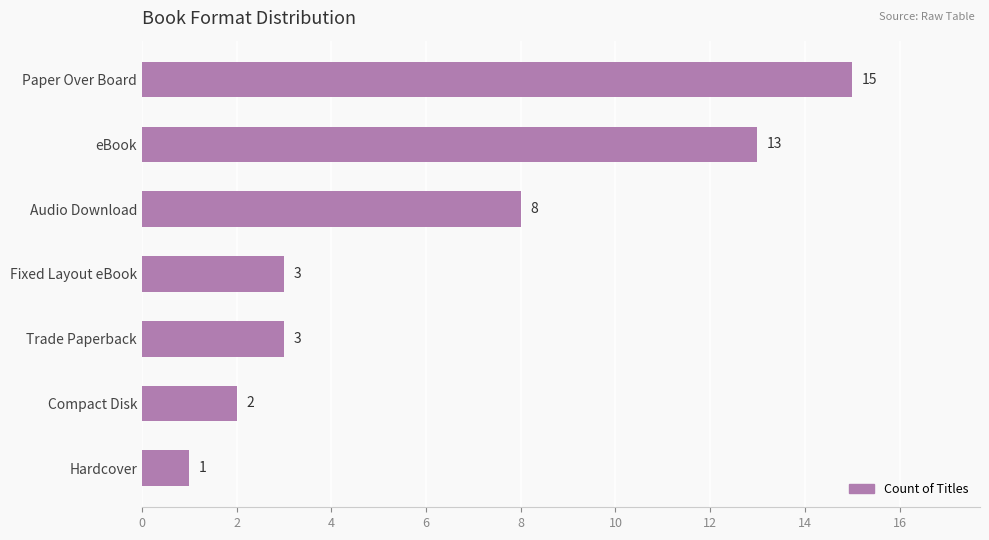

Is it true that the value at Paper Over Board is 10?

False